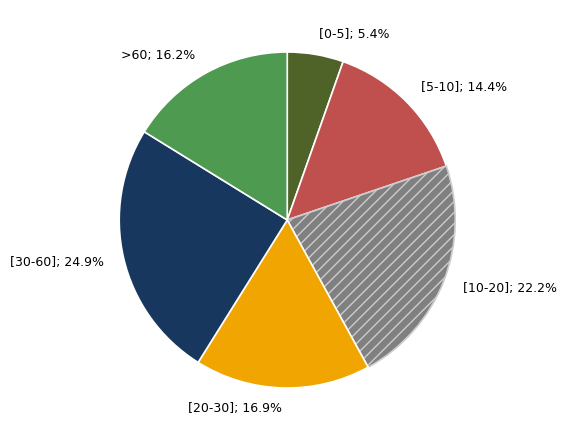

How many slices are in this pie chart?

6